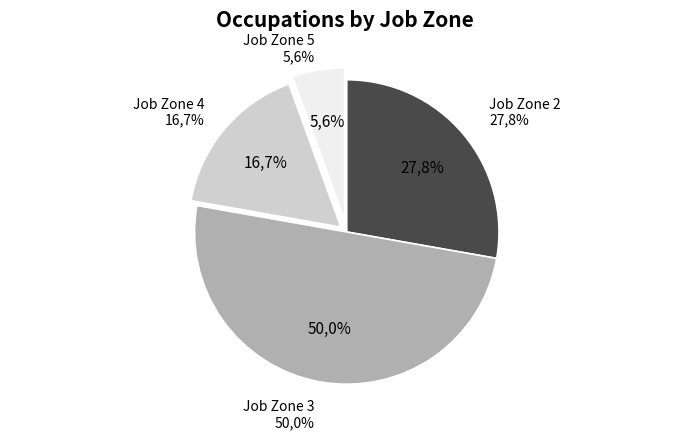

True or false: Job Zone 3 accounts for 50% of the total.

True